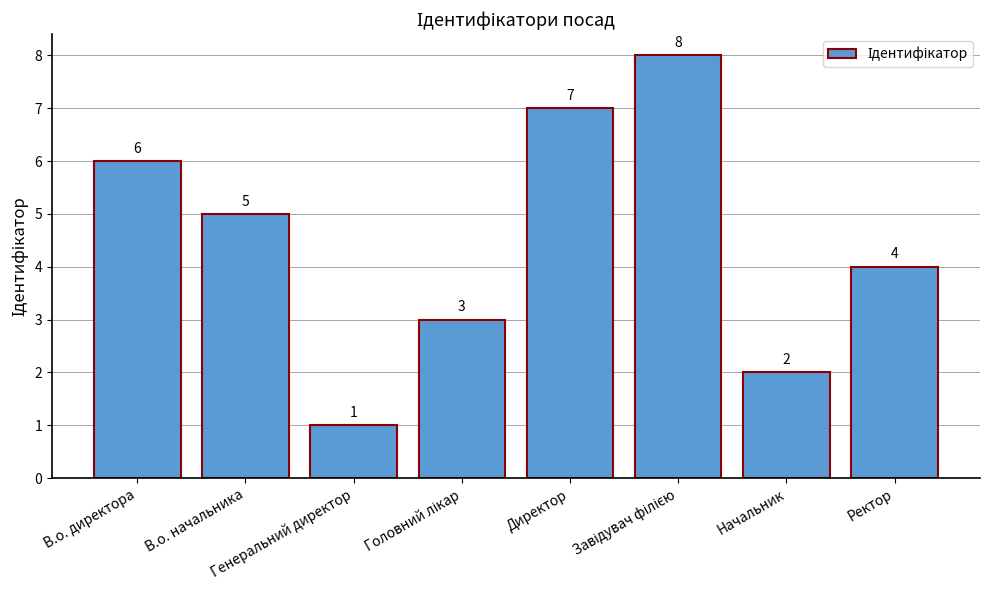

Count the number of categories in the chart.

8